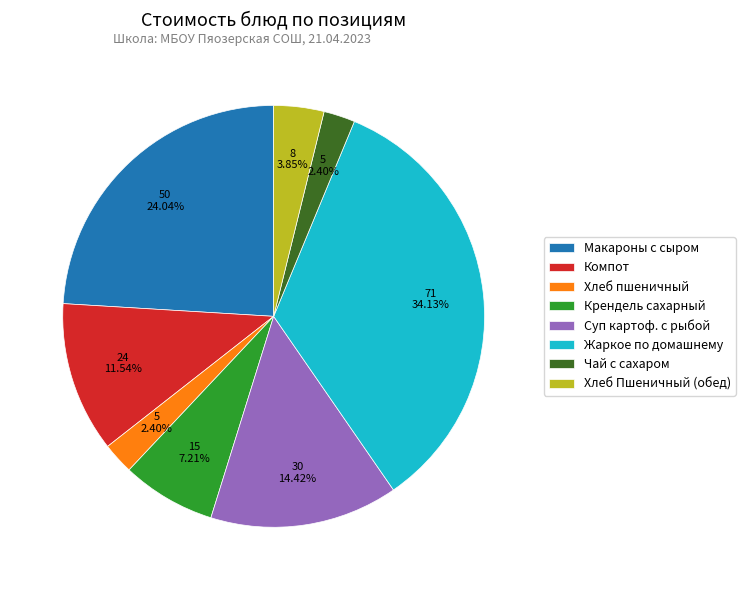

What is the largest slice in the pie chart?

Жаркое по домашнему